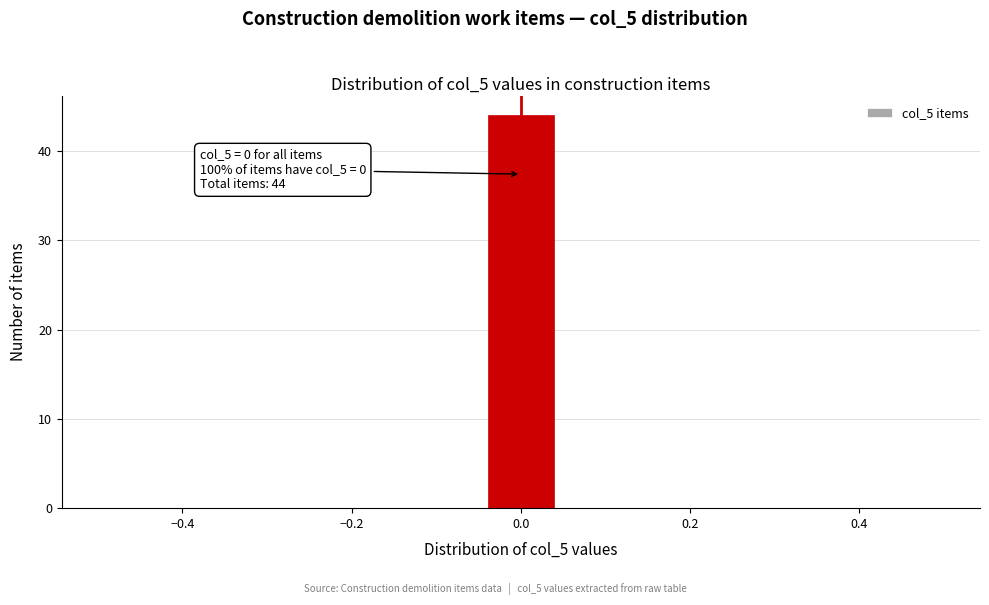

Which range on the x-axis has the tallest bar?

-0.04 to 0.04